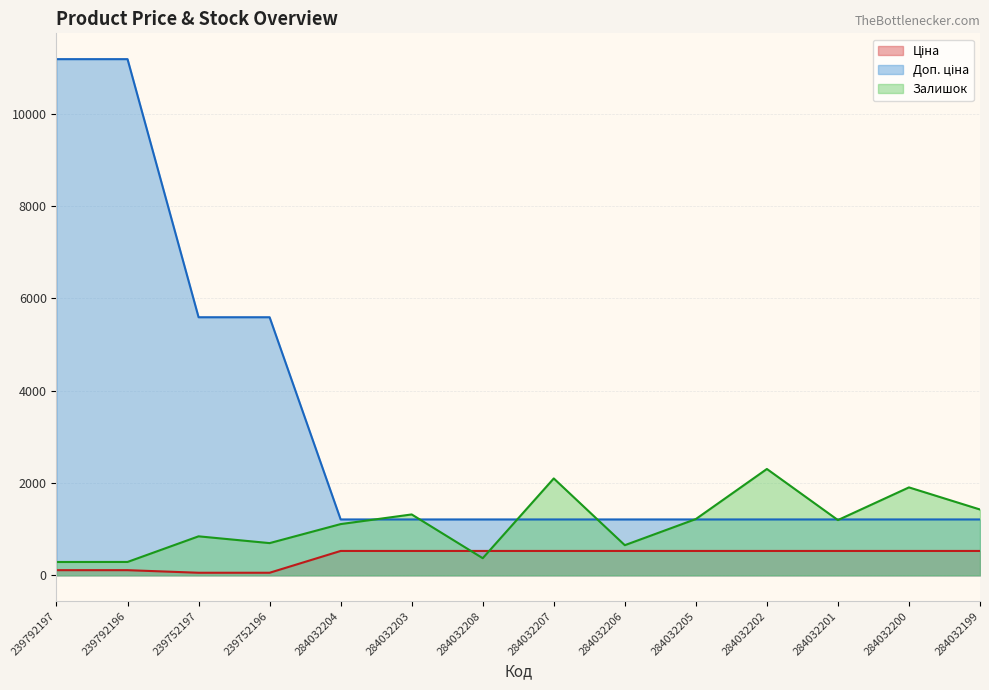

True or false: Ціна and Доп. ціна intersect in this chart.

False